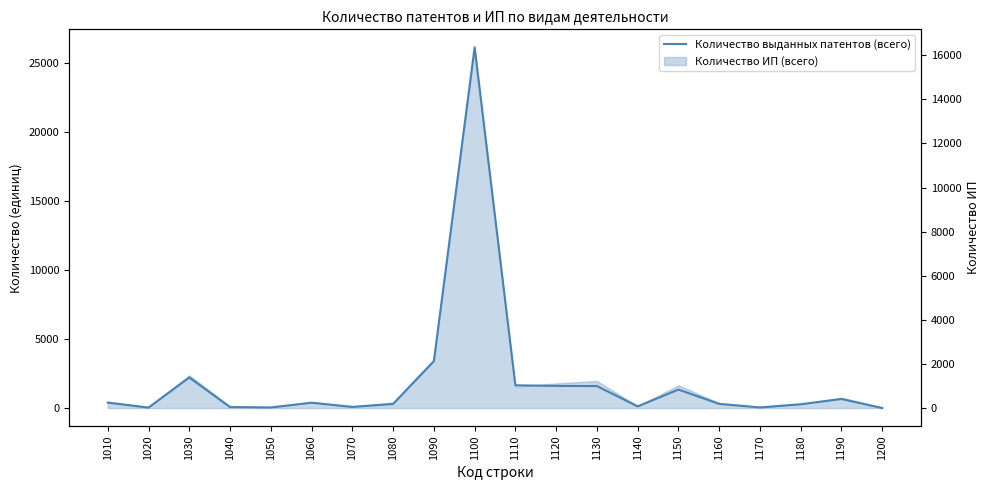

At which category does the chart reach its peak across all series?

1100